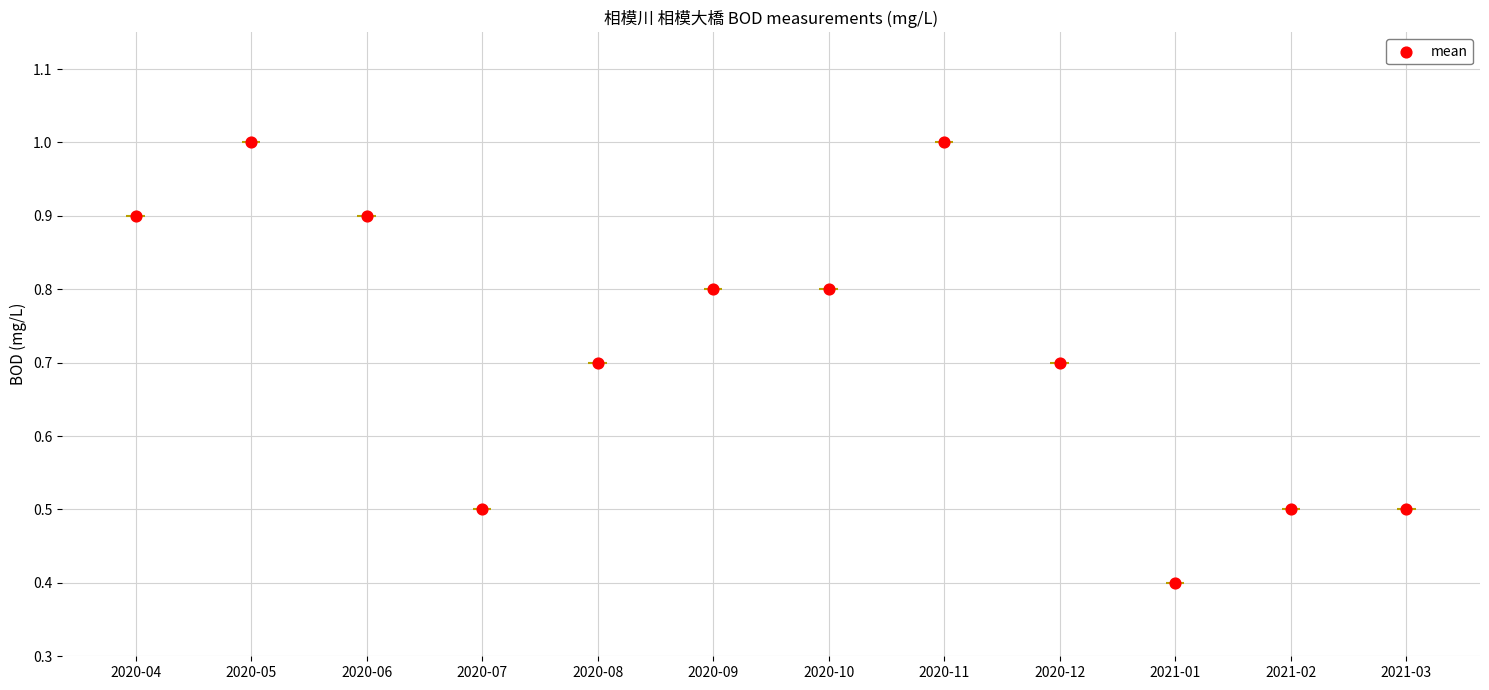

Between 2020-10 and 2020-05, which is larger?

2020-05